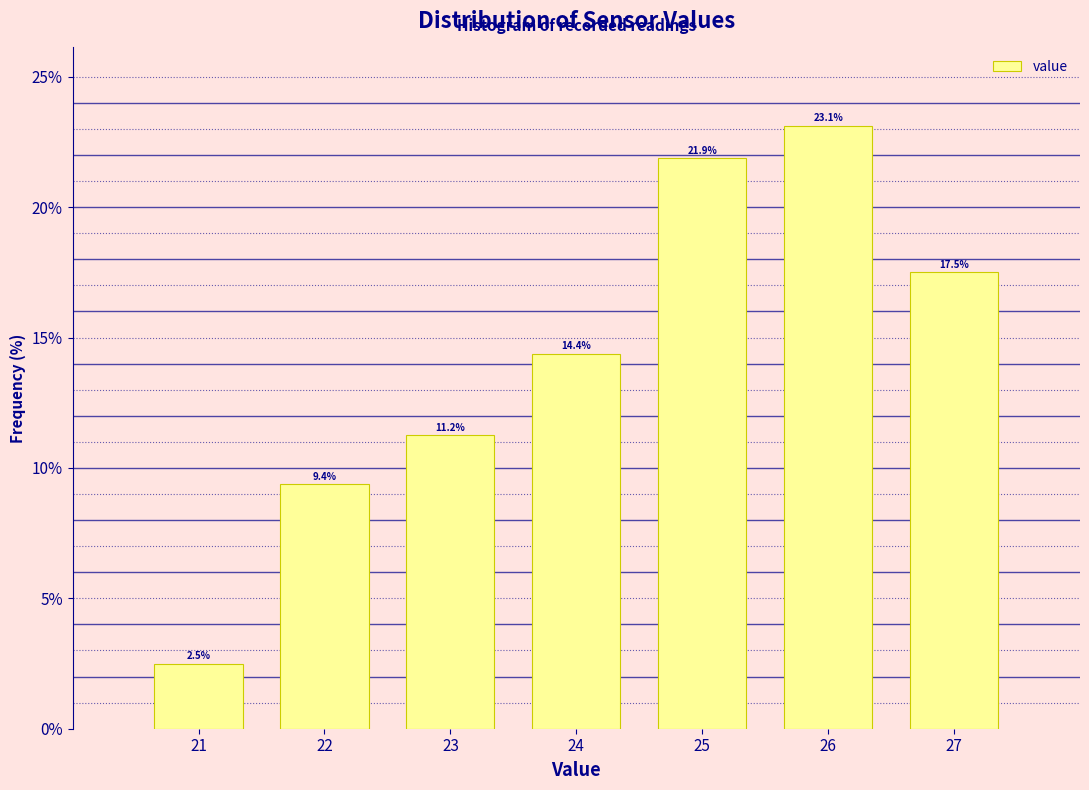

The value at 26 is 5.4. True or false?

False